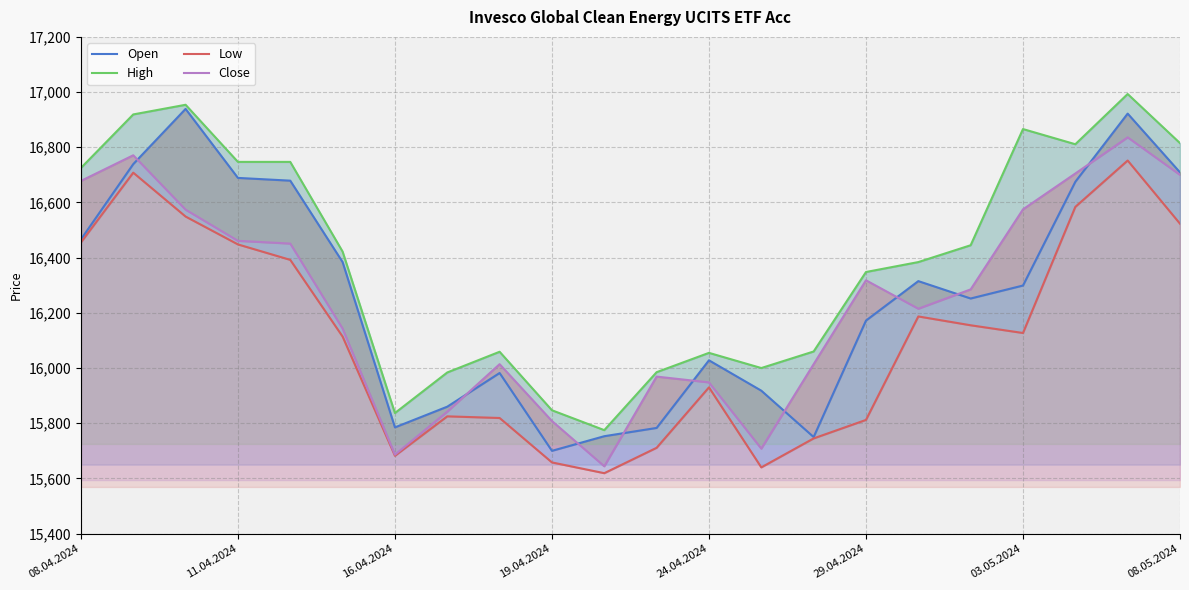

Which series has the largest total across all categories?

High